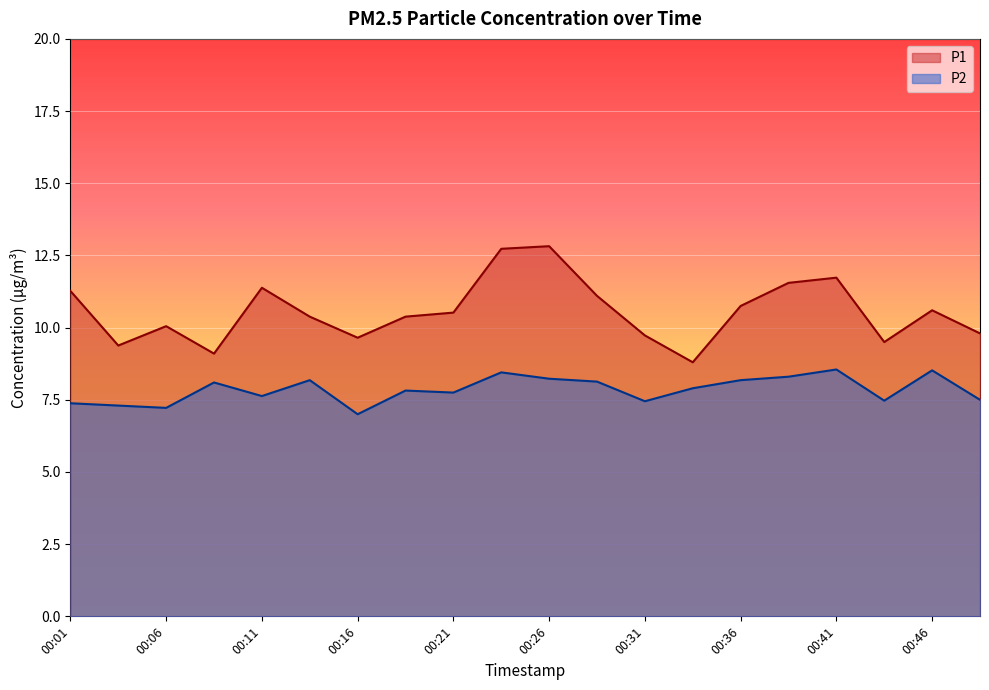

How many data points in P1 are above 10?

13